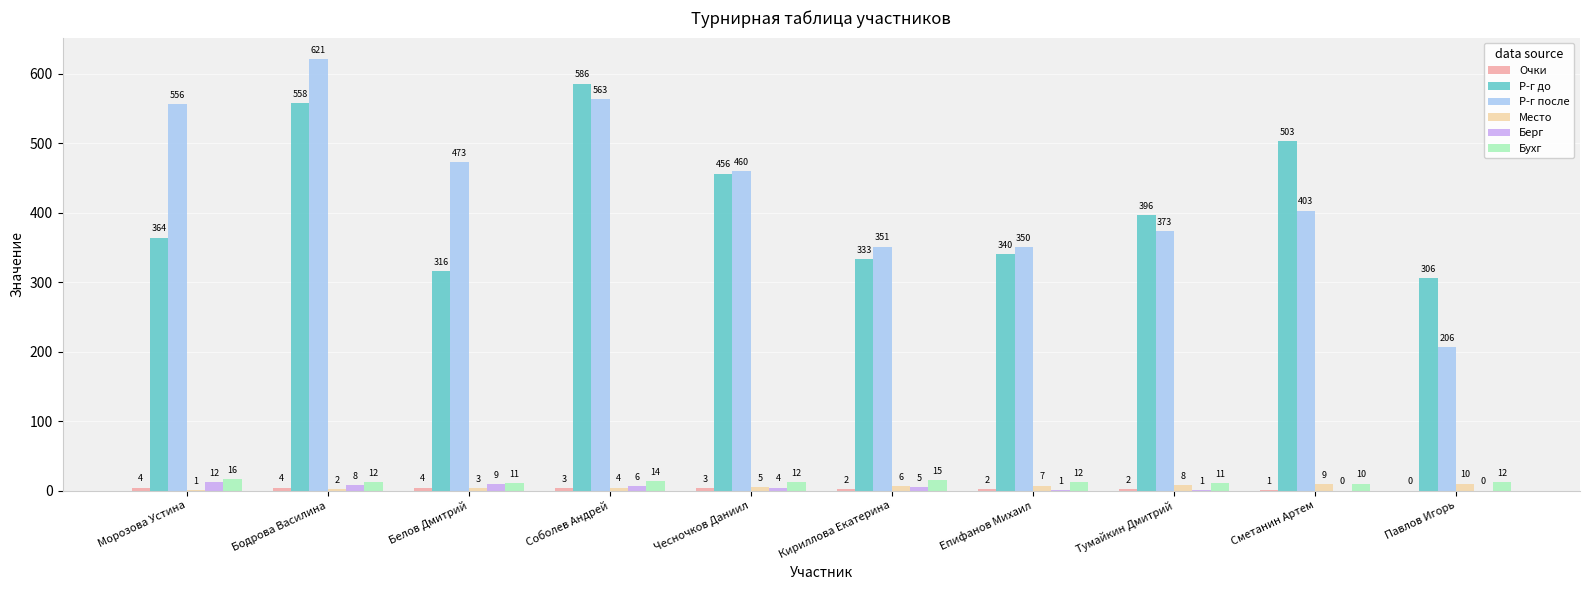

Does the chart contain stacked bars?

No